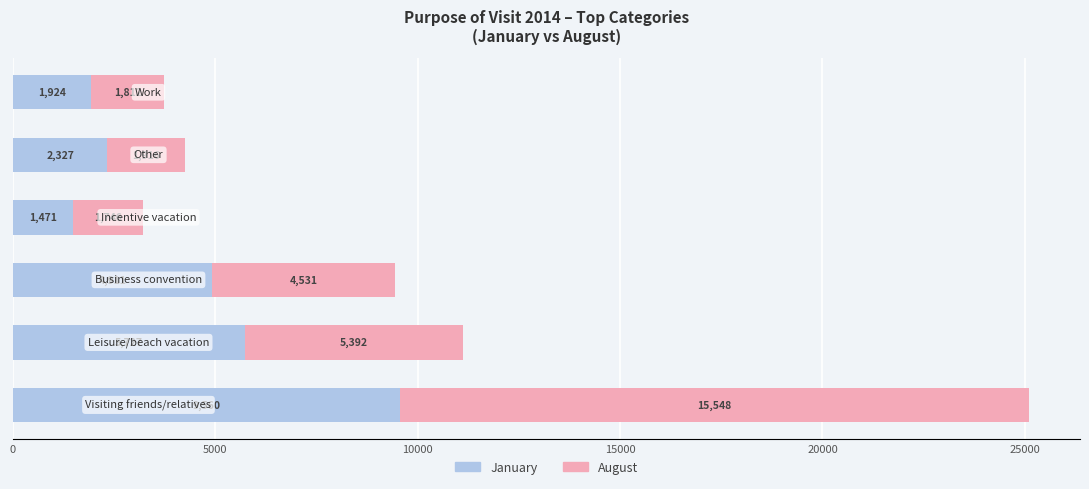

What is the difference between the second highest and minimum values in the January series?

4256